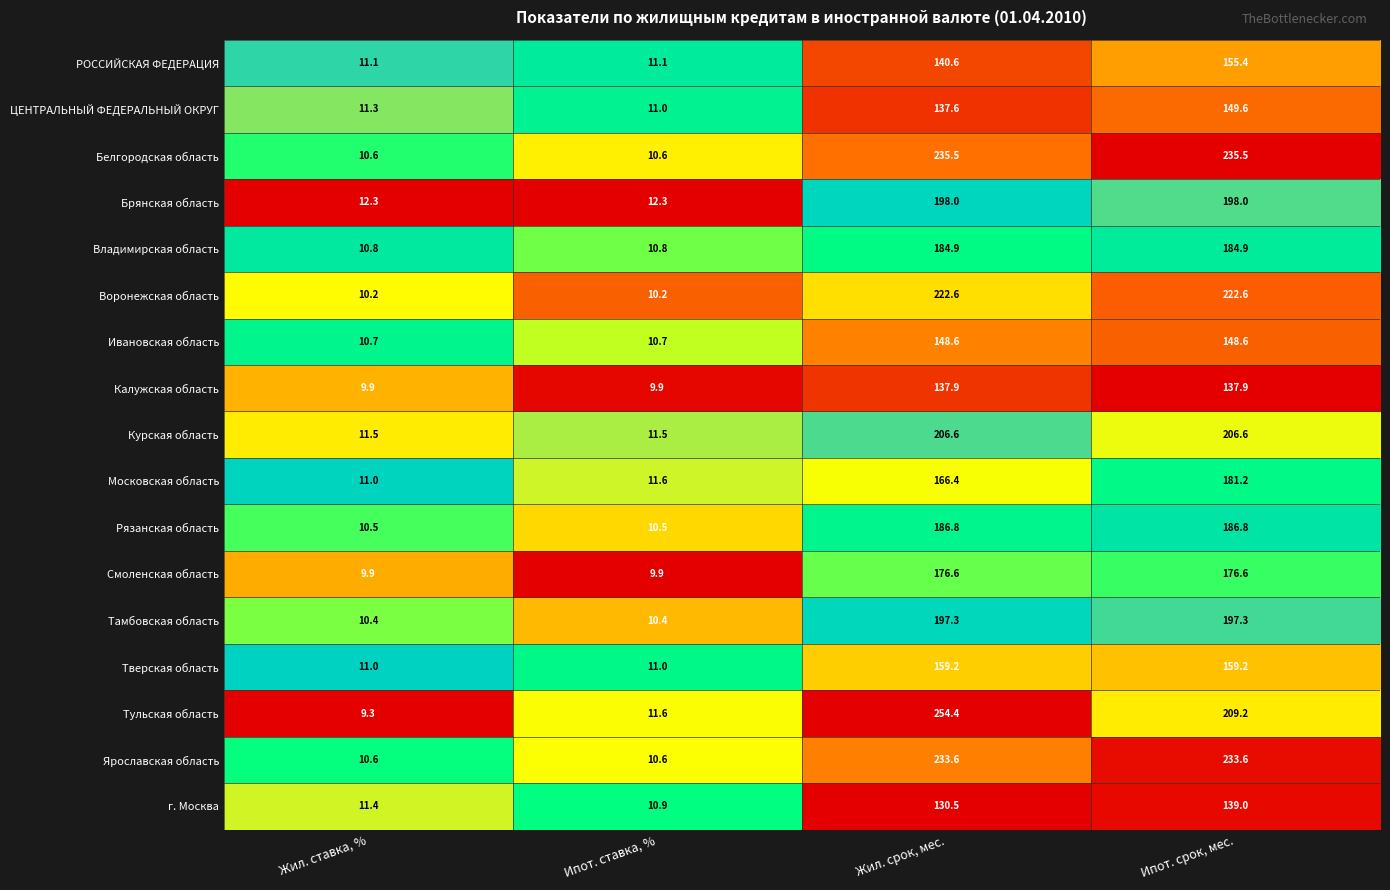

What is the difference between the Курская область values at Ипот. ставка, % and Жил. срок, мес.?

195.1